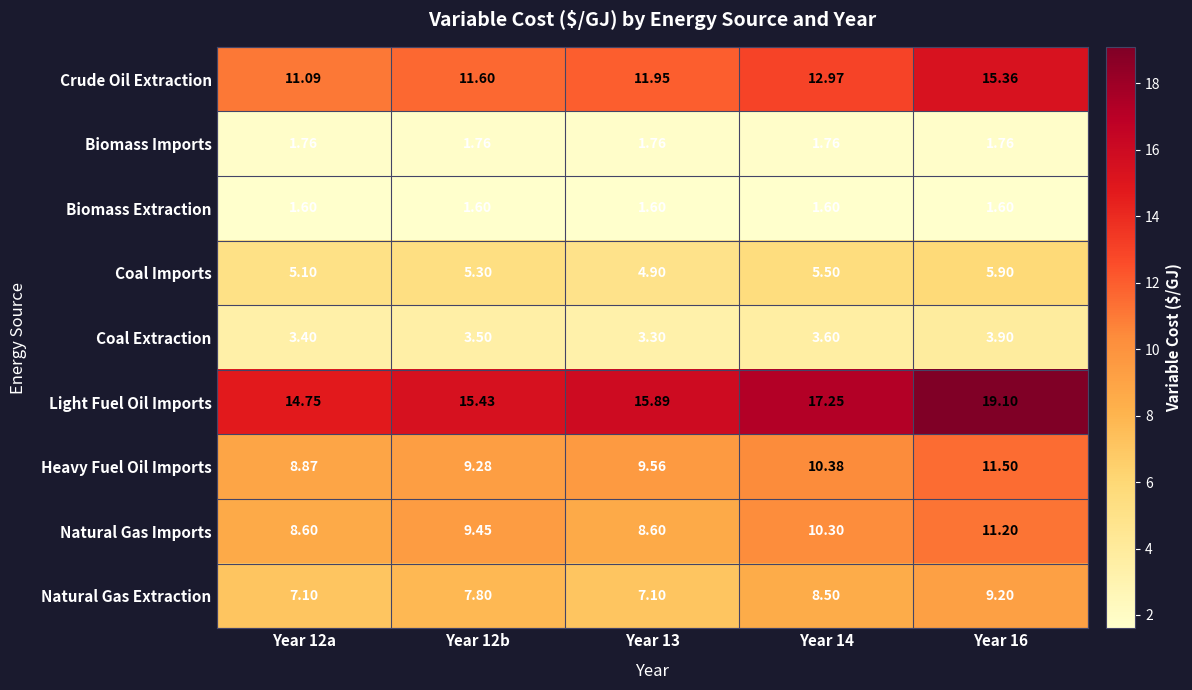

Which series changed the most between Year 12a and Year 16?

Light Fuel Oil Imports